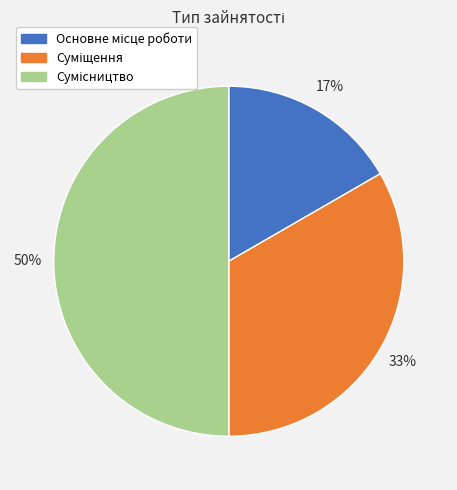

To the nearest percent, what is the average slice percentage?

33%